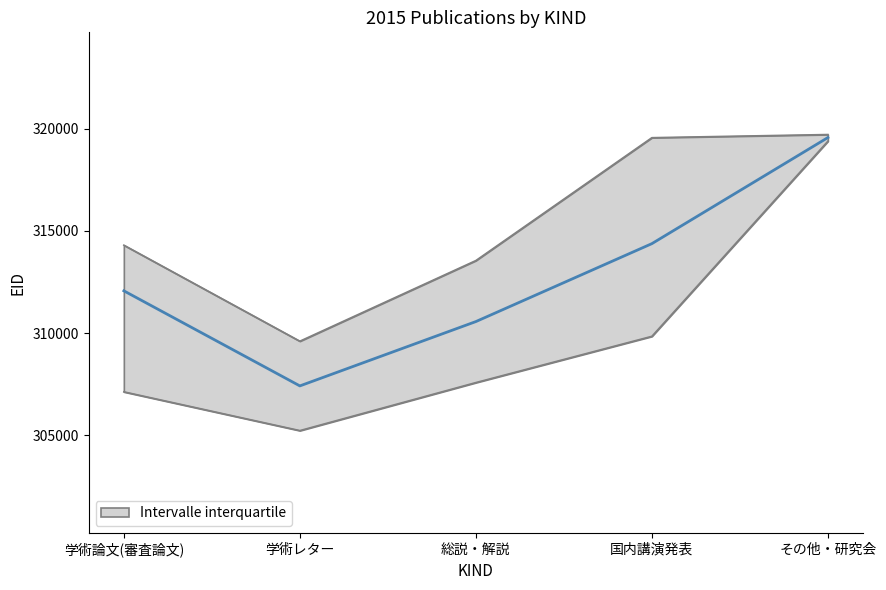

Which has a higher value, その他・研究会 or 総説・解説?

その他・研究会